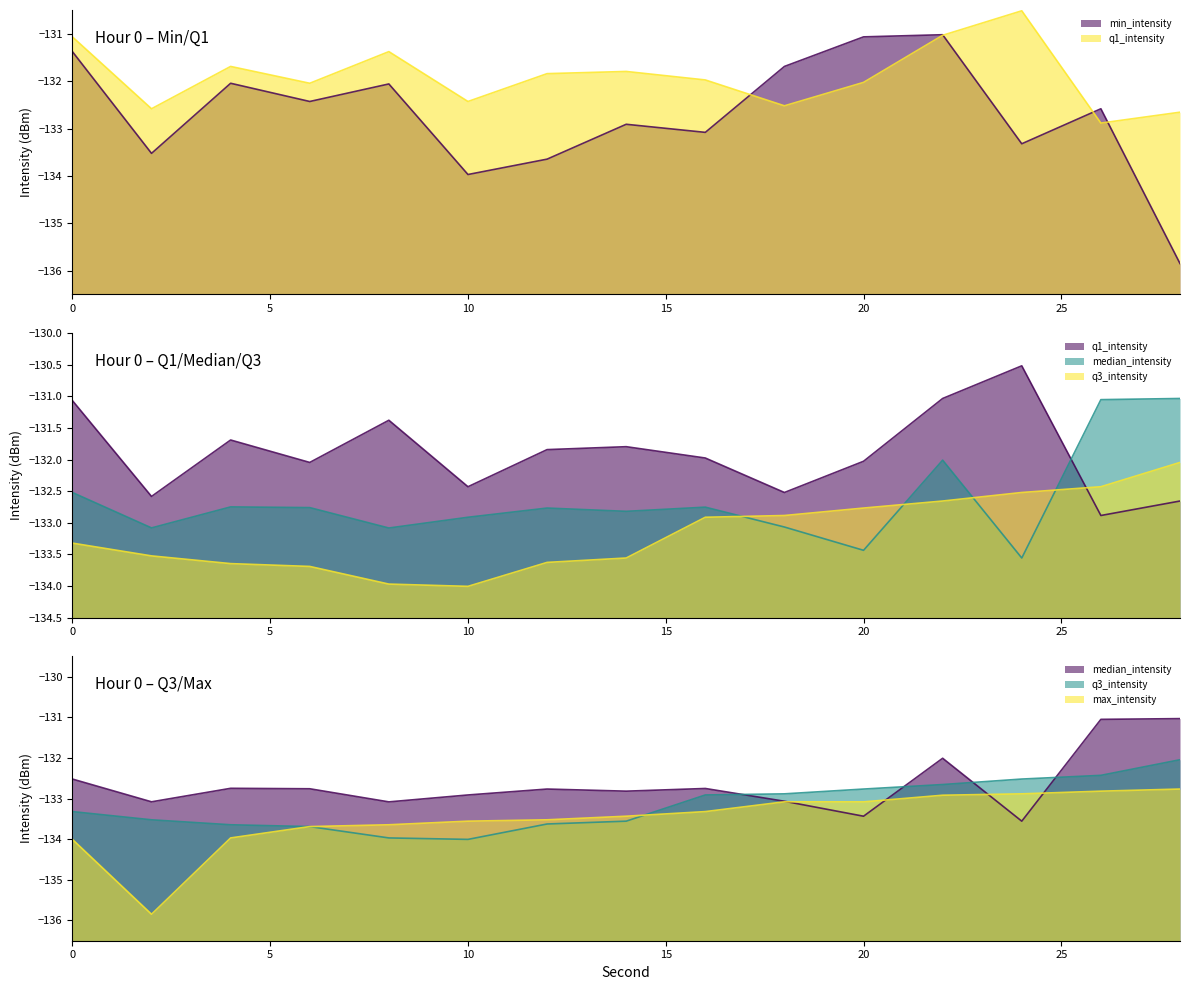

At which label does q1_intensity reach its minimum?

26